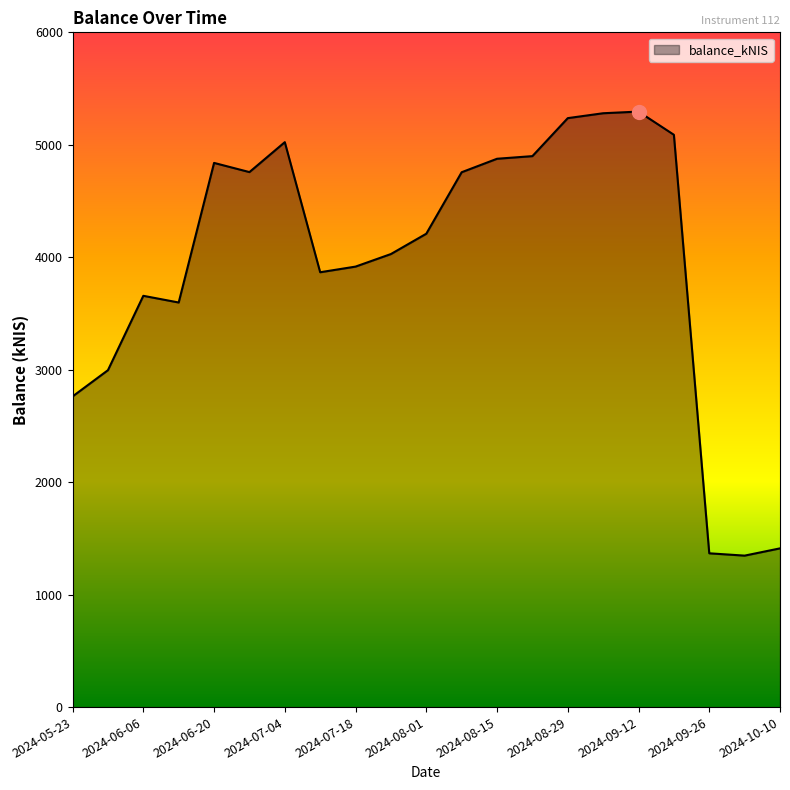

What is the maximum value shown in the chart?

5295.3